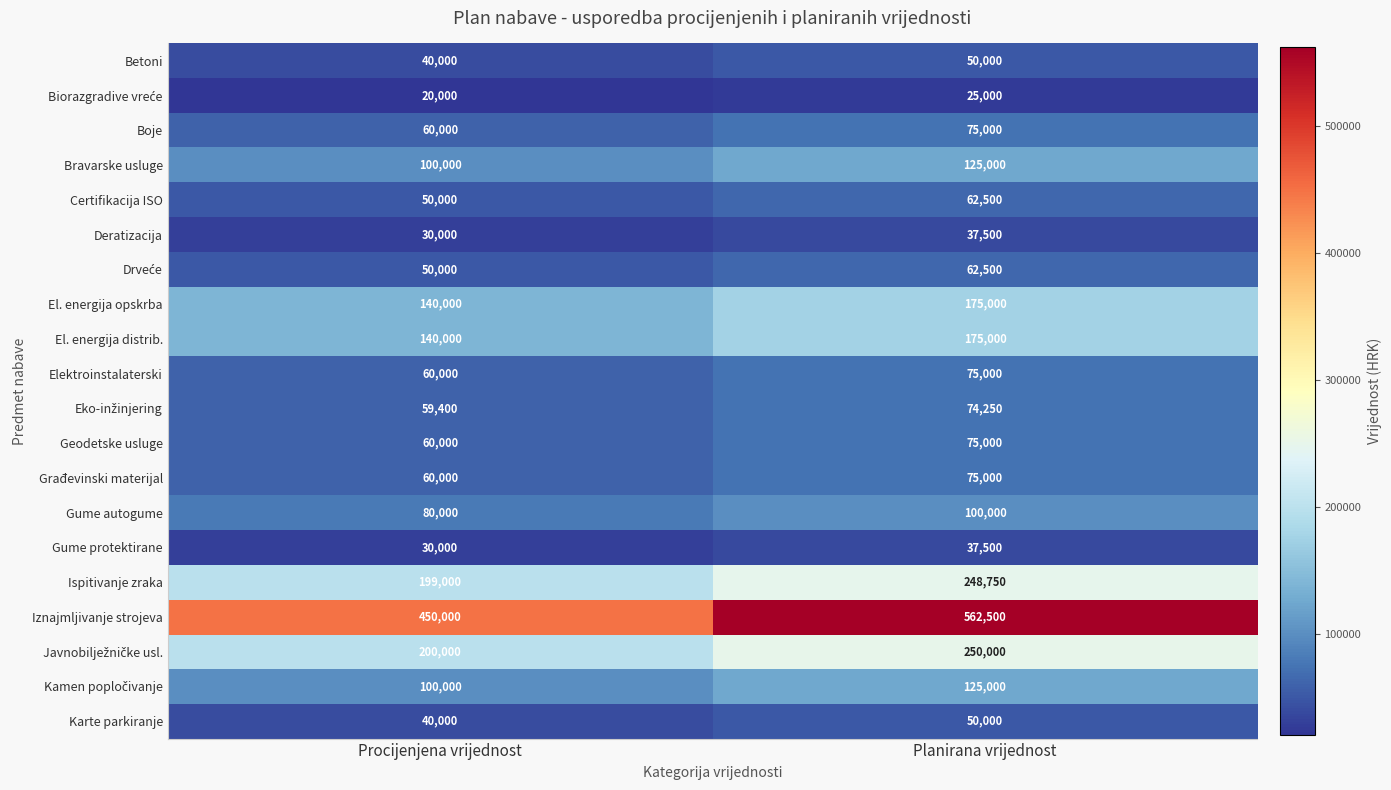

What is the difference between the maximum and minimum values in the Deratizacija series?

7500